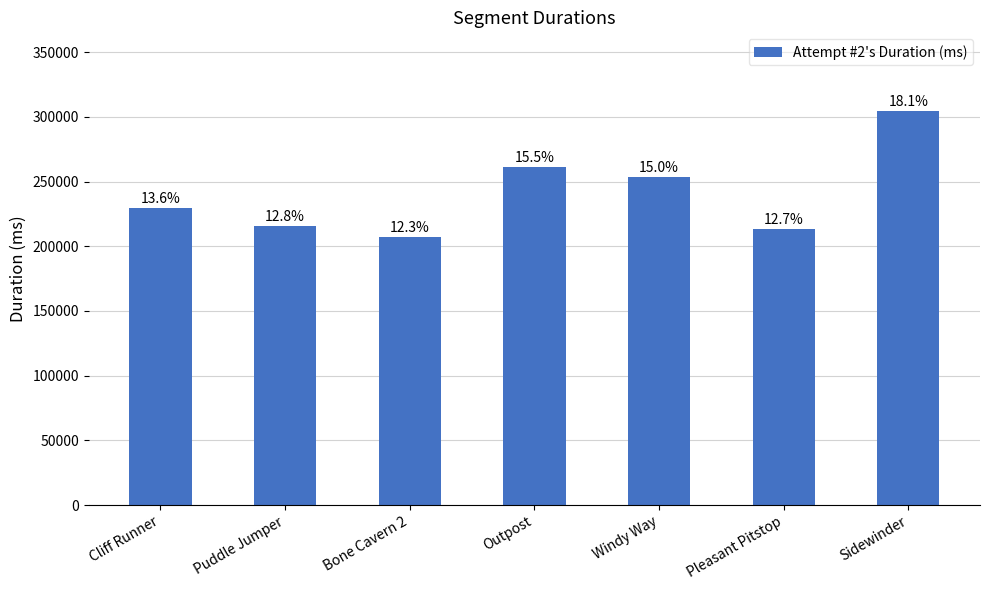

Are the bars horizontal?

No